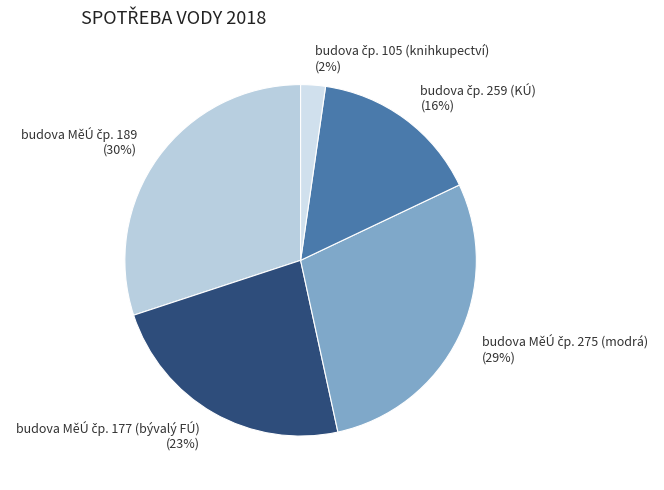

Is there any slice that represents more than half of the pie?

No